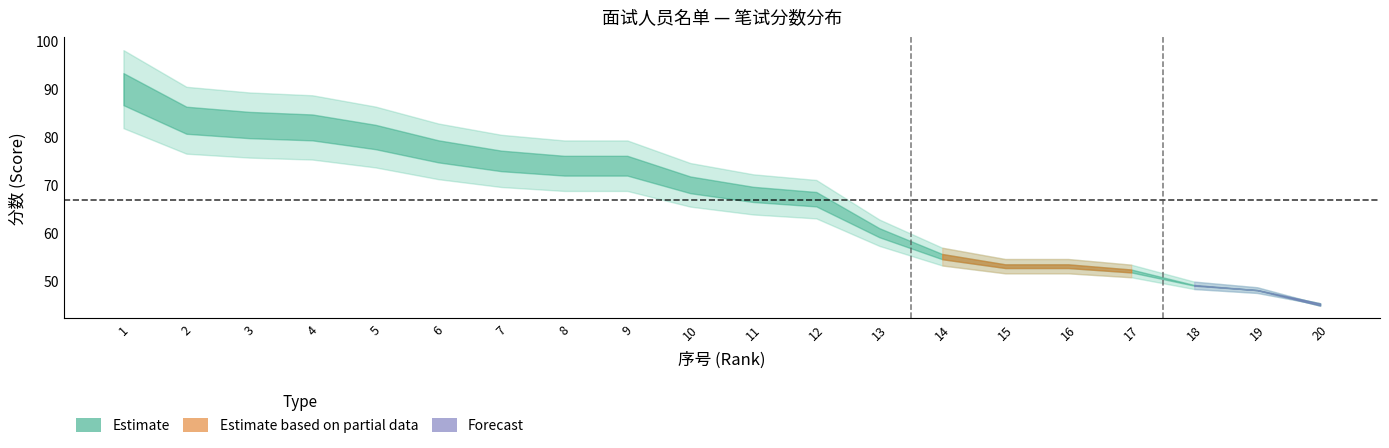

Rank the categories by scores value from lowest to highest.

20, 19, 18, 17, 15, 16, 14, 13, 12, 11, 10, 8, 9, 7, 6, 5, 4, 3, 2, 1